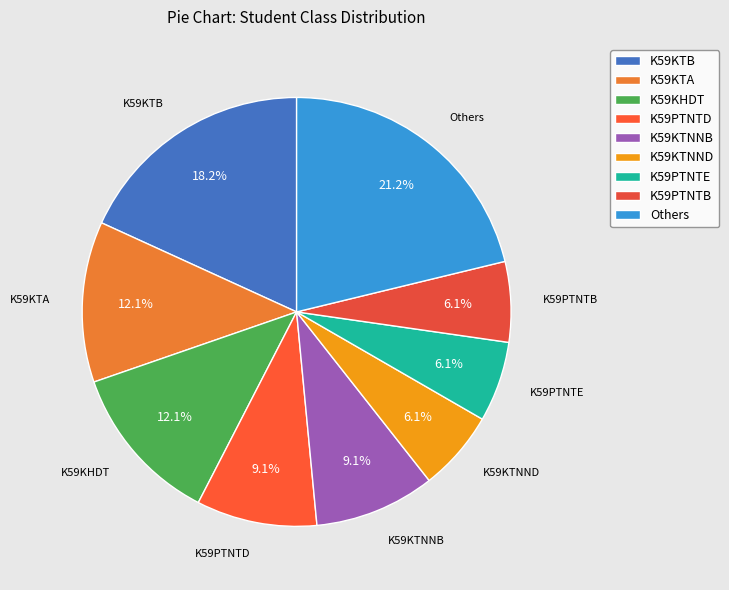

What is the largest slice in the pie chart?

Others